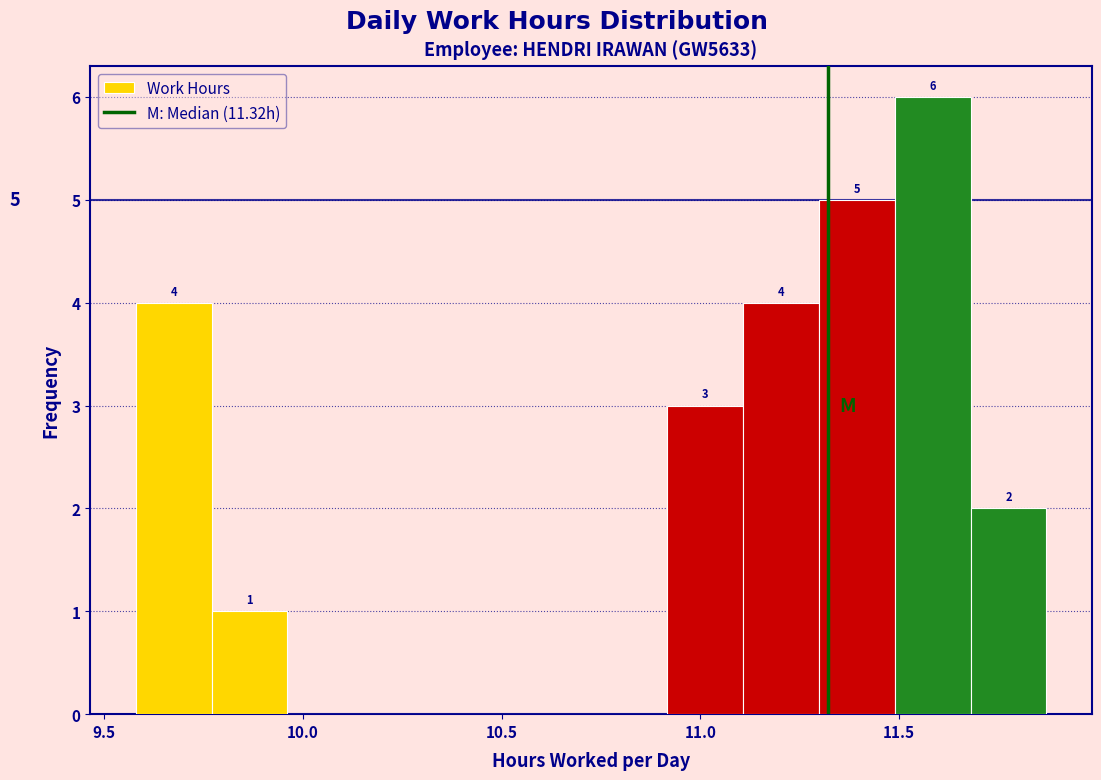

Read against the x-axis, roughly where is the centre of the tallest bar?

11.60